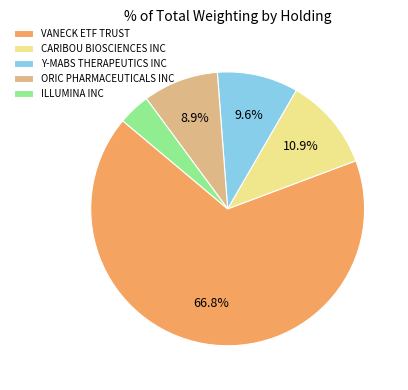

To the nearest percent, what is the average slice percentage?

20%